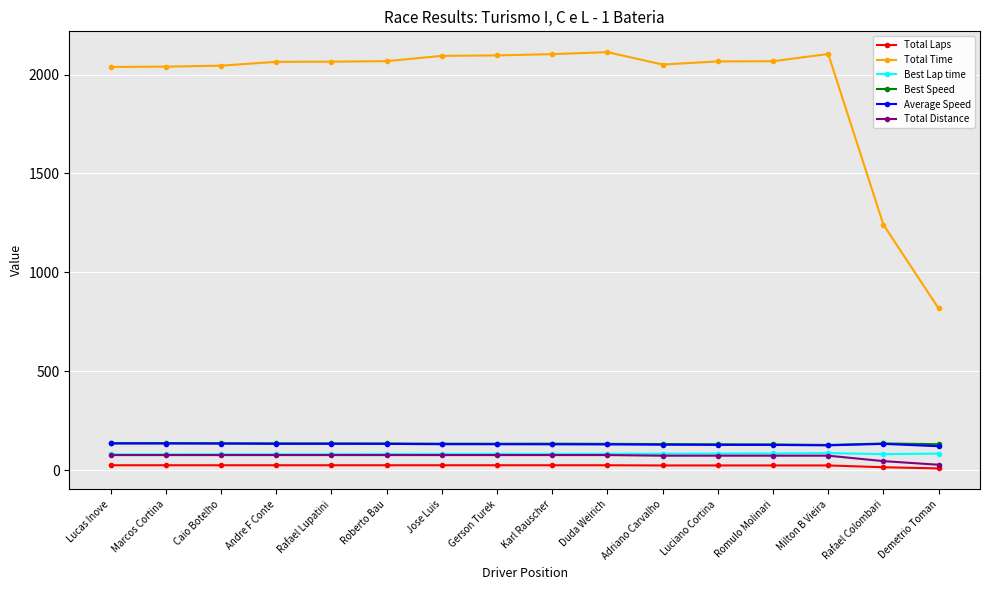

The Total Time series shows 930.0 at Gerson Turek. True or false?

False